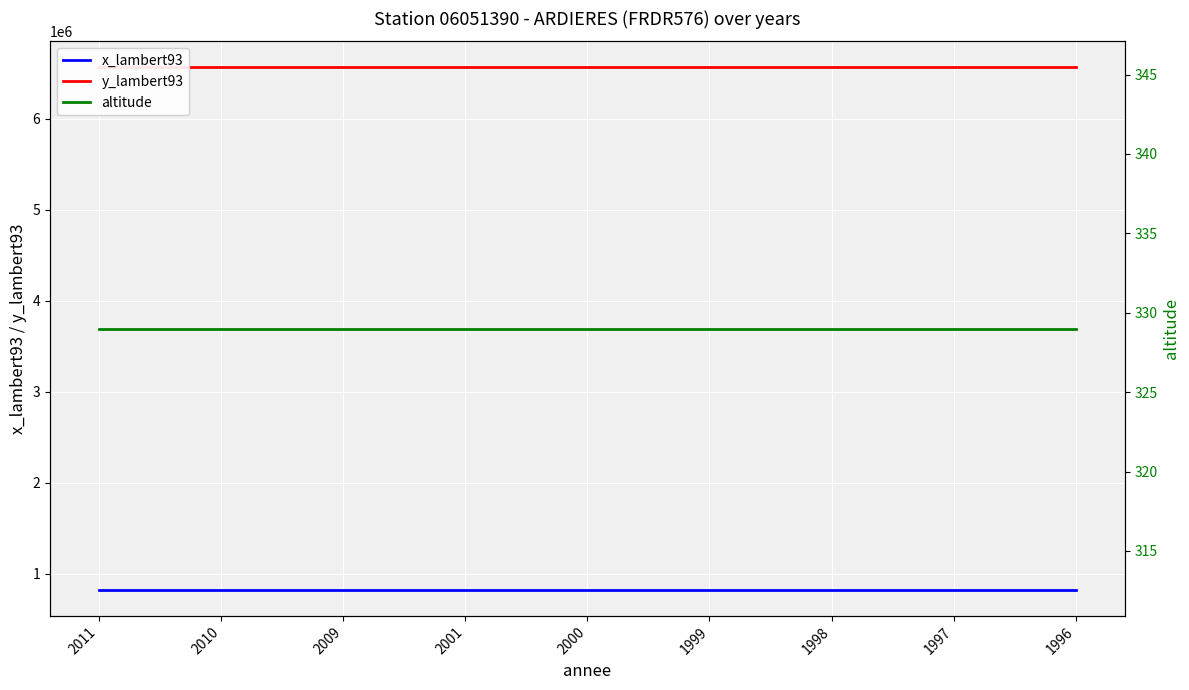

The value of altitude at 1996 is 329. True or false?

True